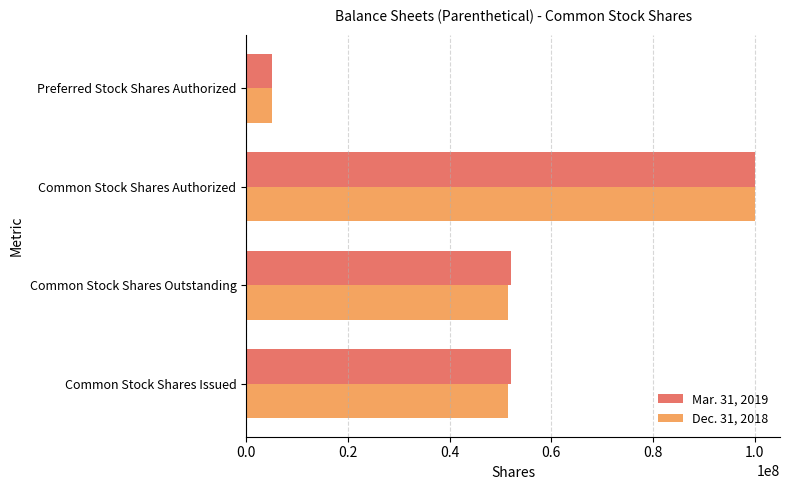

How many series are shown in this chart?

2